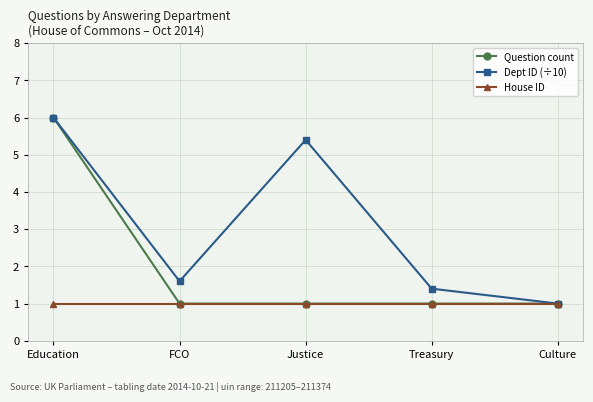

How many series are shown in this chart?

3